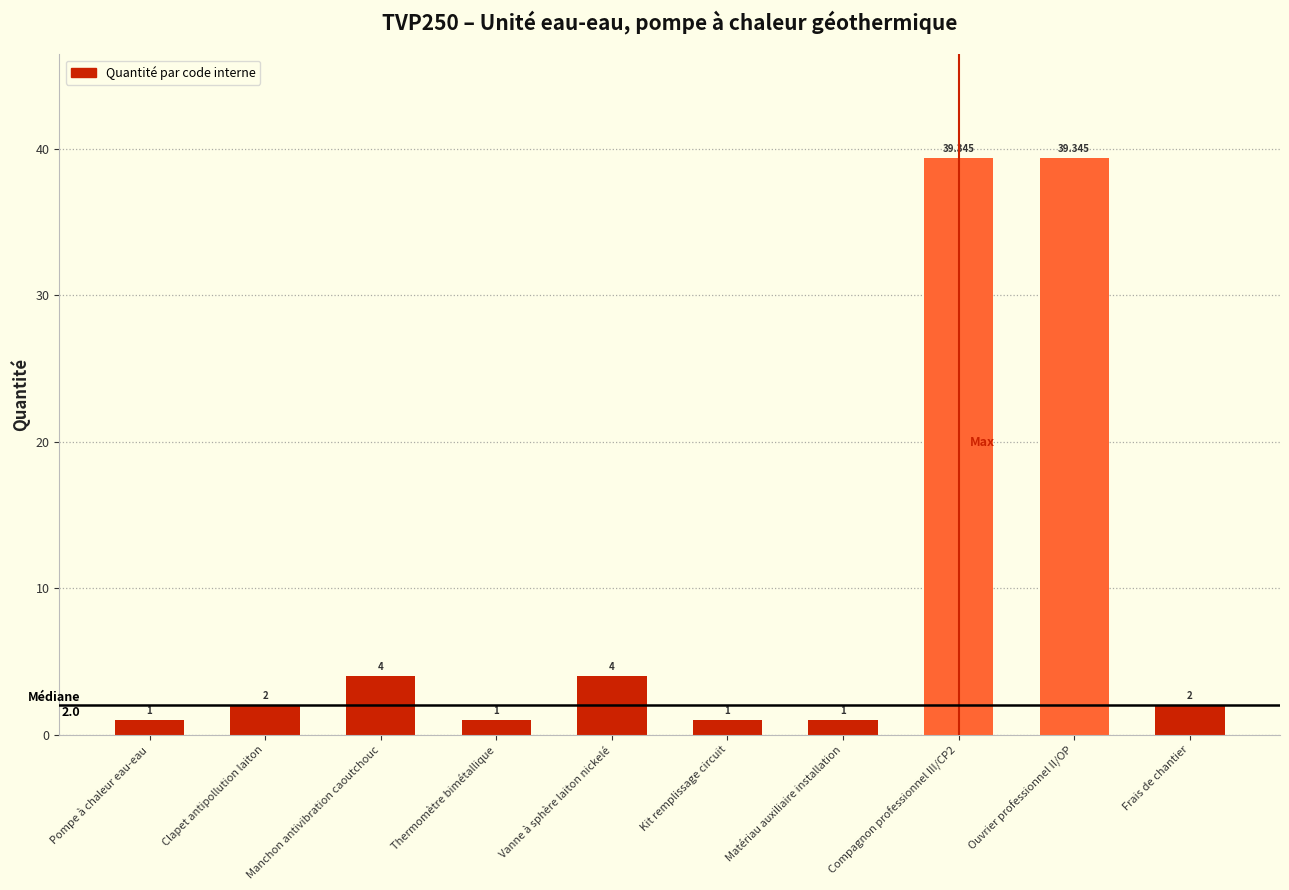

How many bars are there in total?

10